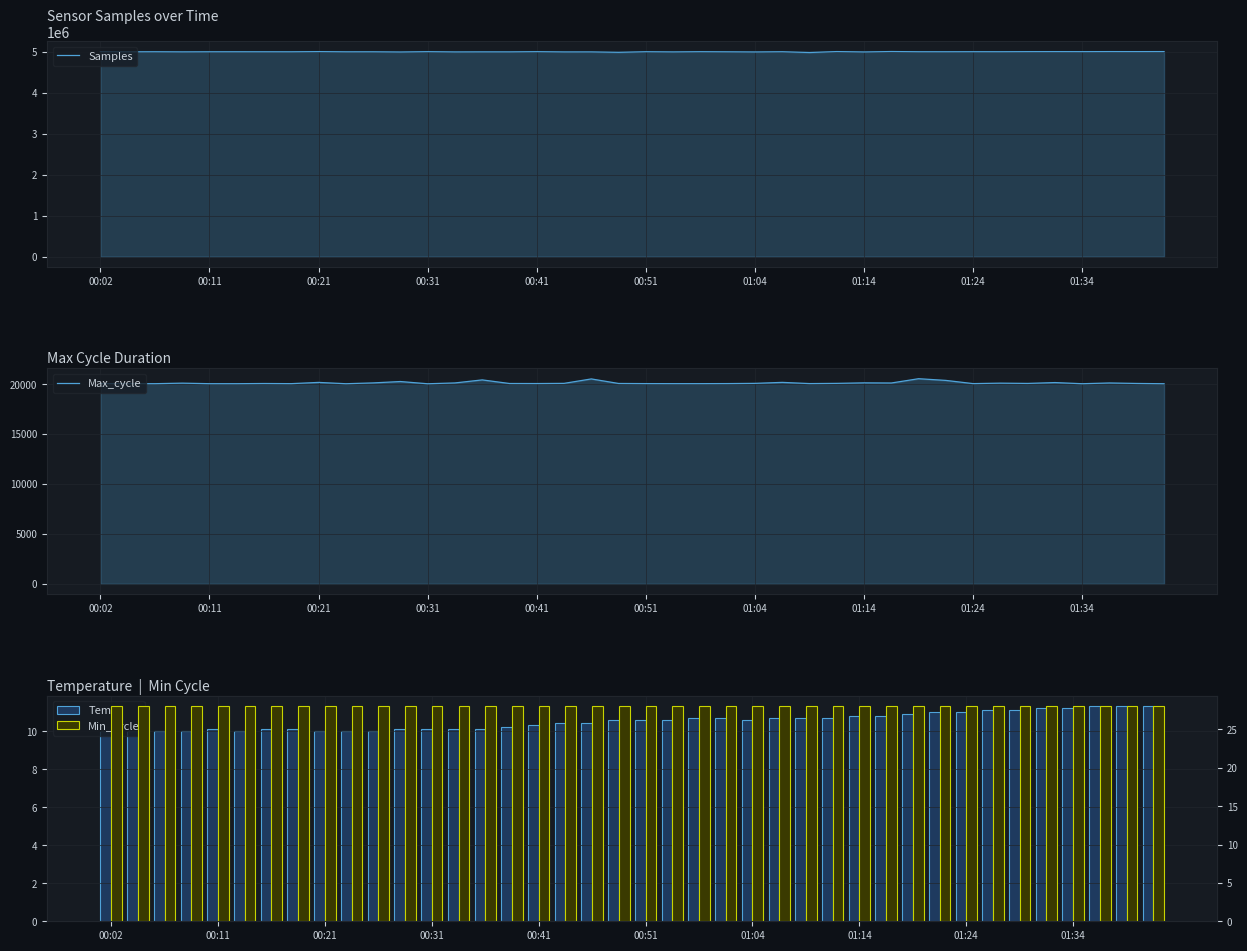

At which label does Samples first exceed 5002624?

00:02